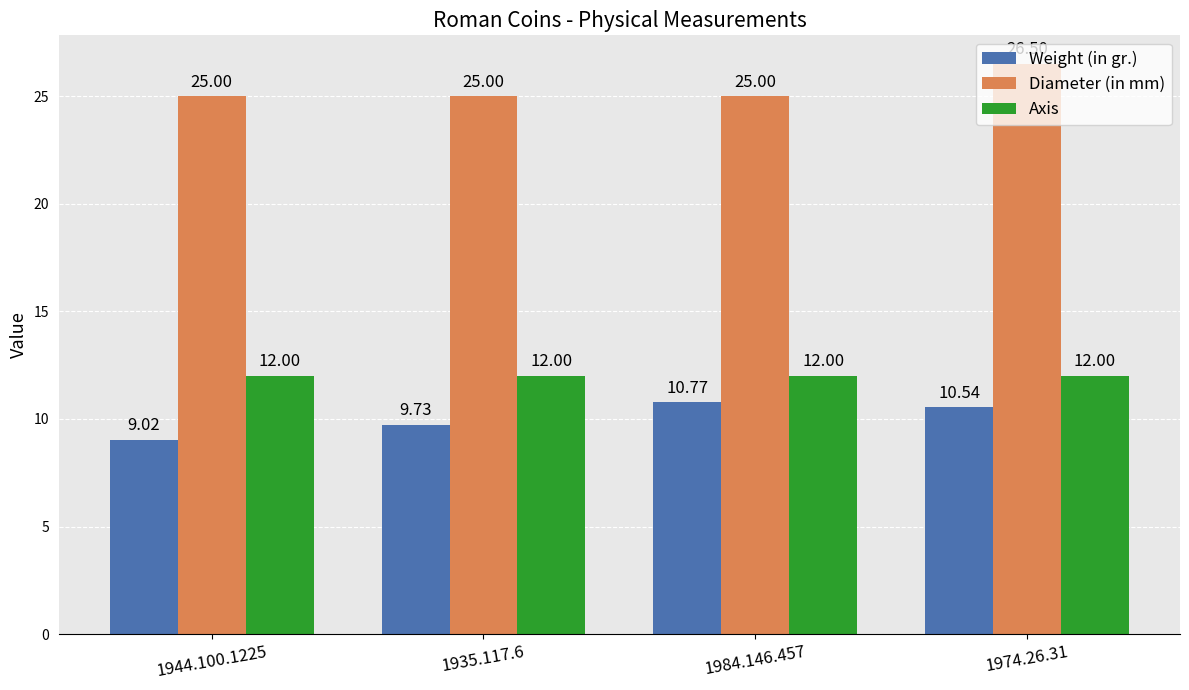

How many categories are shown in the chart?

4